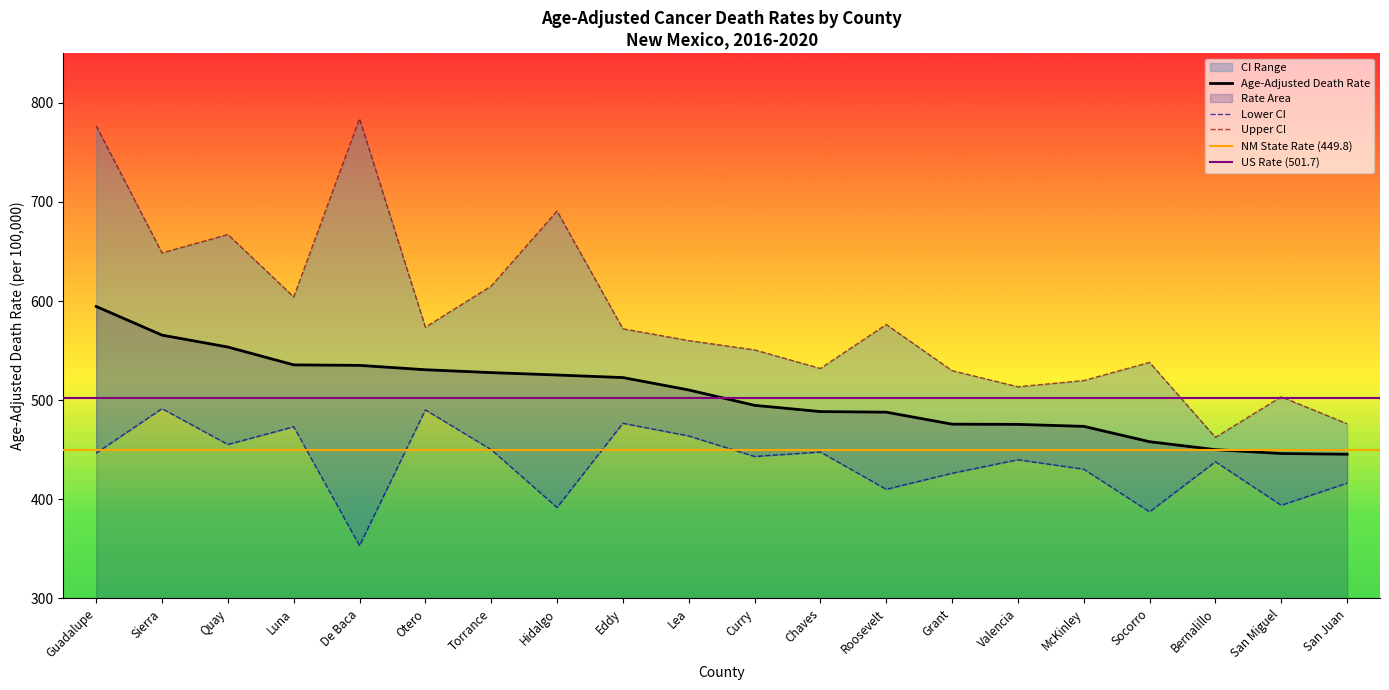

Rank the series at Bernalillo from lowest to highest value.

Lower CI, Age-Adjusted Death Rate, Upper CI